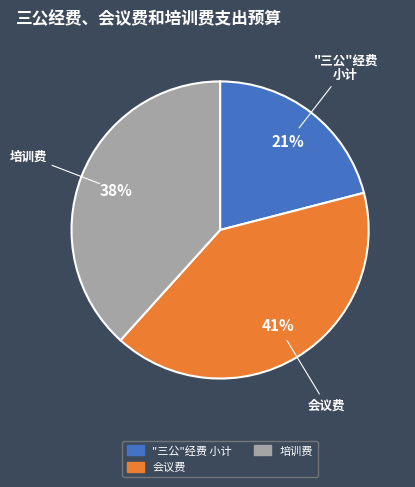

Combined, do 培训费 and "三公"经费 小计 account for over 50%?

Yes